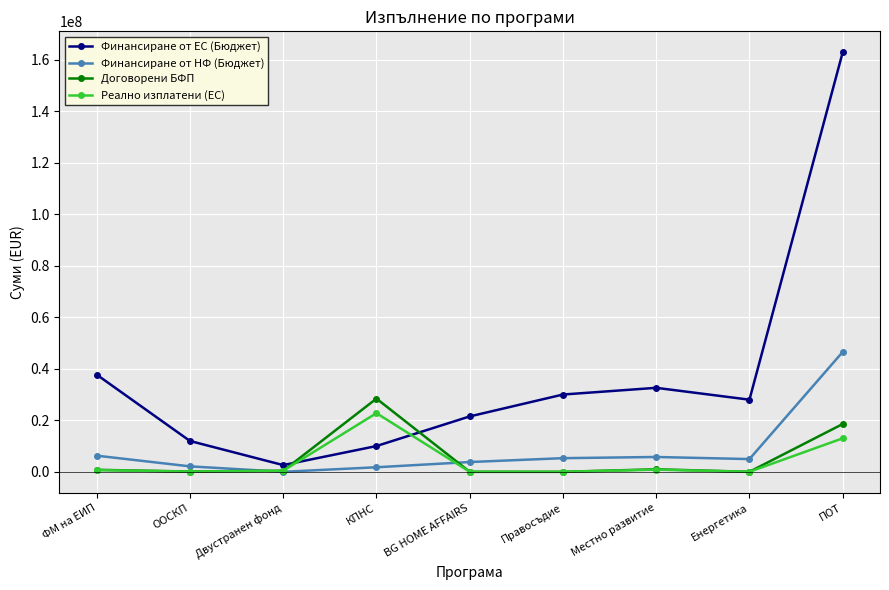

Is the value of Финансиране от ЕС (Бюджет) at Енергетика greater than the value of Договорени БФП at Местно развитие?

Yes